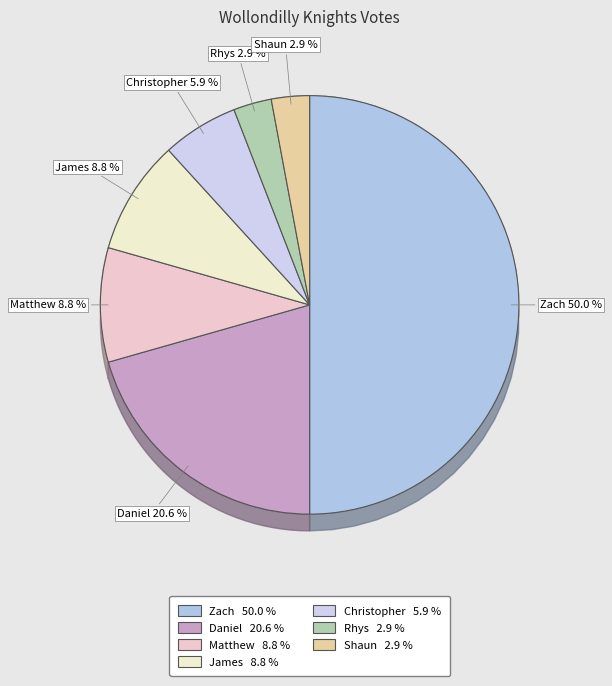

What percentage is the Matthew slice, to the nearest percent?

9%